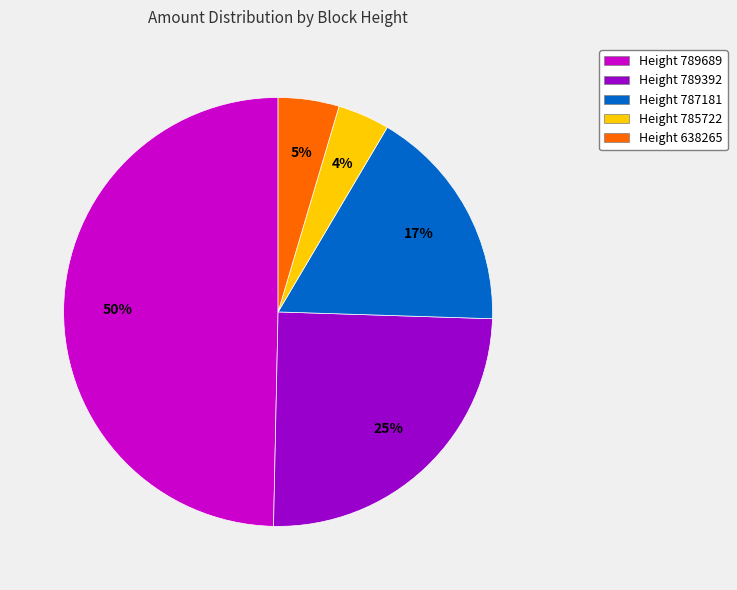

Does Height 789392 account for over 50% of the chart?

No